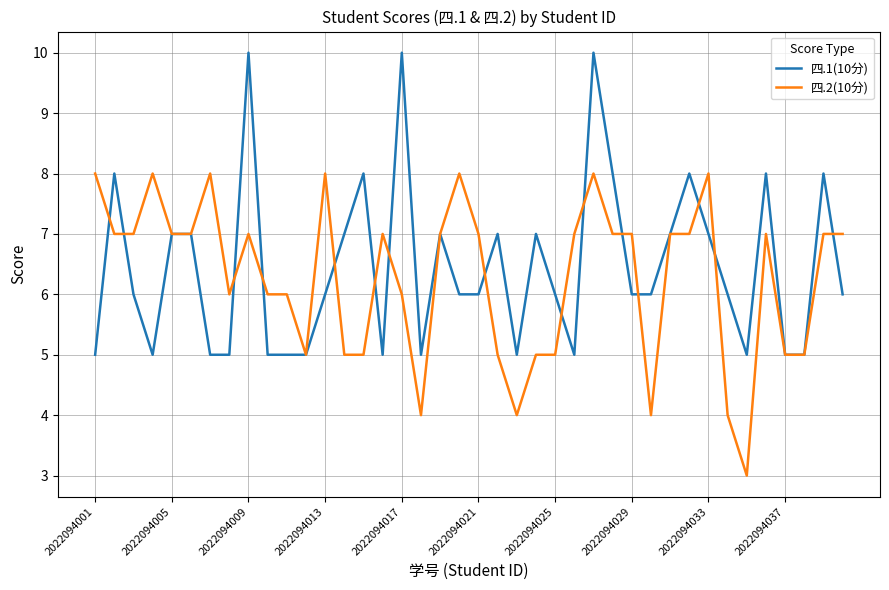

Which series has the largest total across all categories?

四.1(10分)